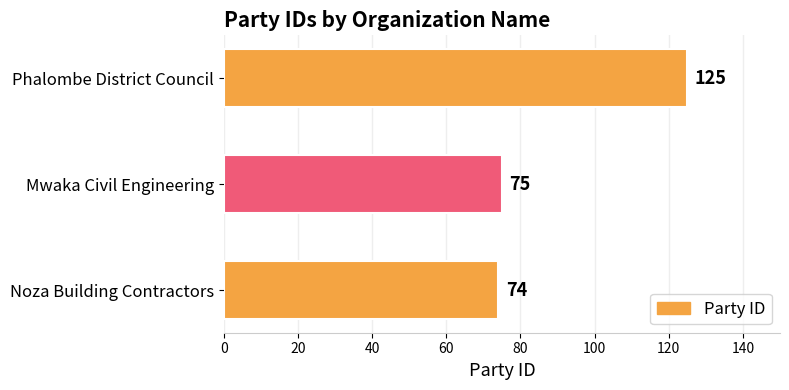

What is the ratio of the value at Phalombe District Council to the value at Mwaka Civil Engineering?

1.7